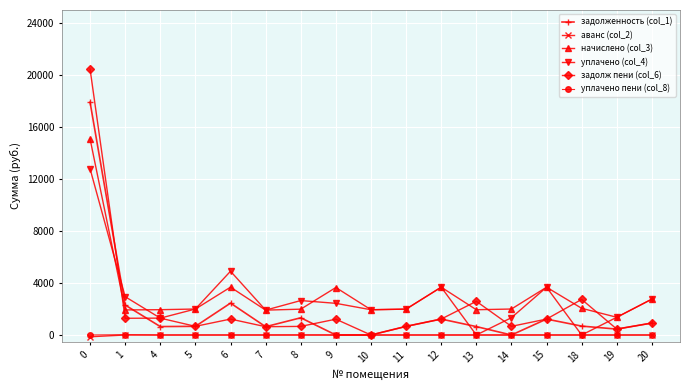

How many values in задолж пени (col_6) are above zero?

16